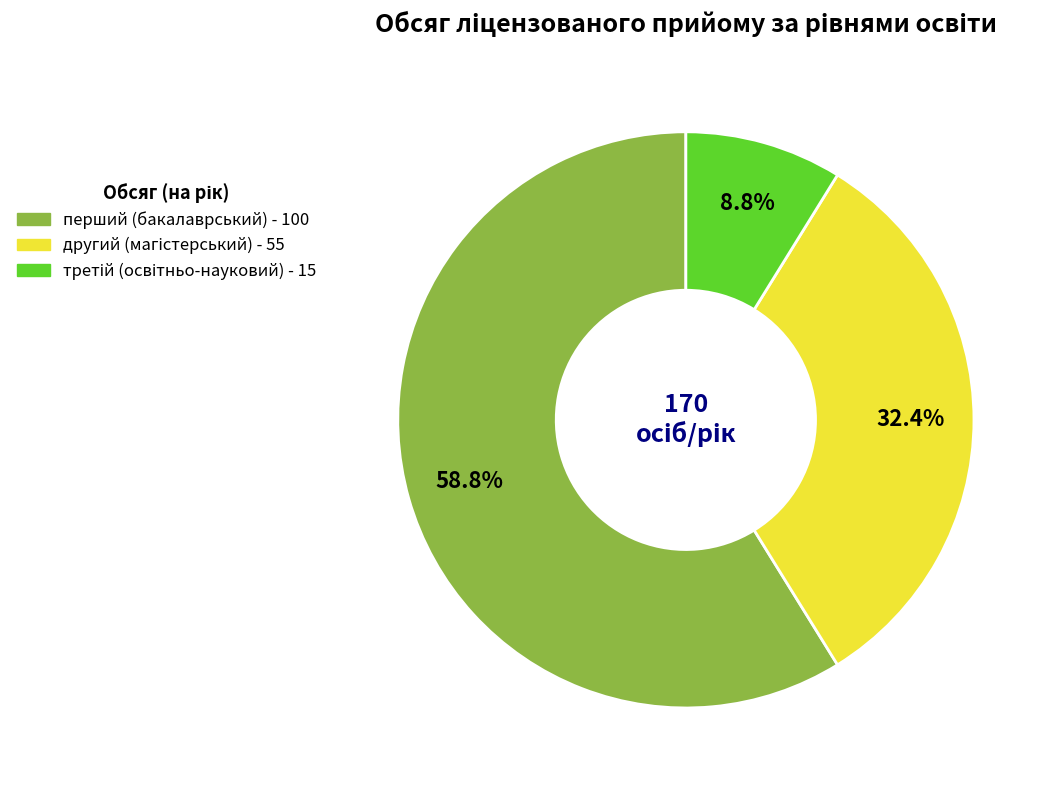

Rank the categories by value from highest to lowest.

перший (бакалаврський) рівень, другий (магістерський) рівень, третій (освітньо-науковий) рівень